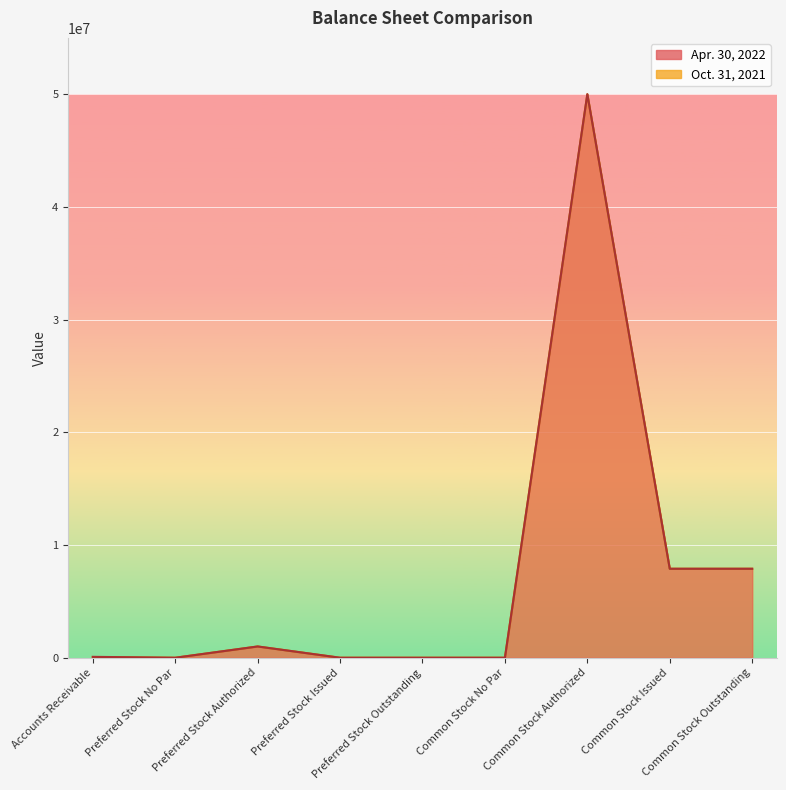

Which series has the largest range (max minus min)?

Apr. 30, 2022